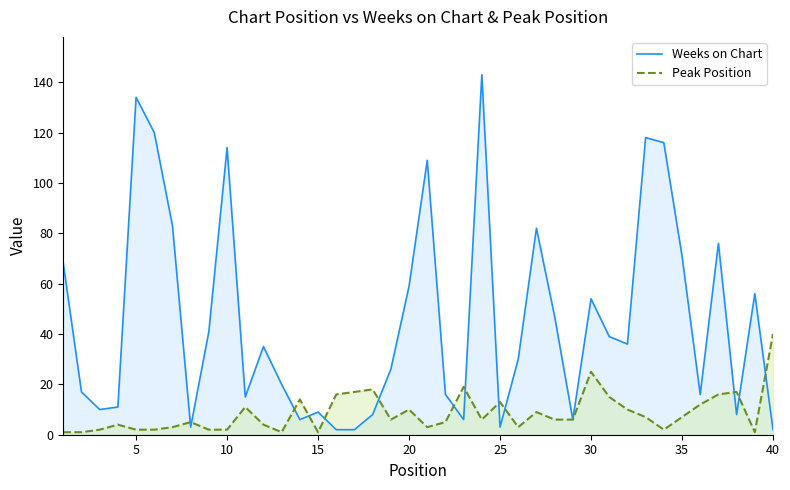

How many intersections are there between Peak Position and Weeks on Chart?

13